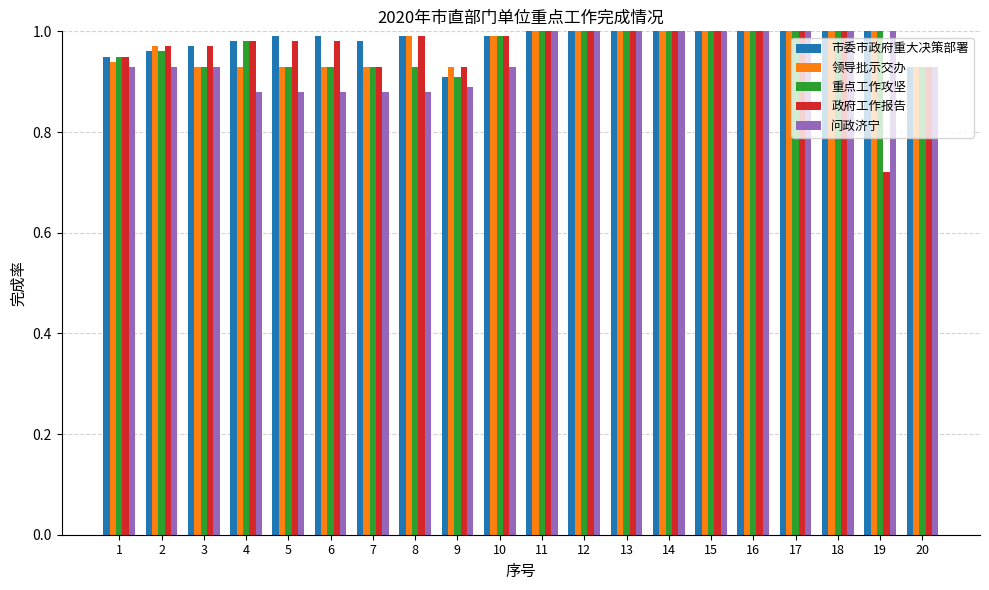

At which category does the chart reach its minimum across all series?

19